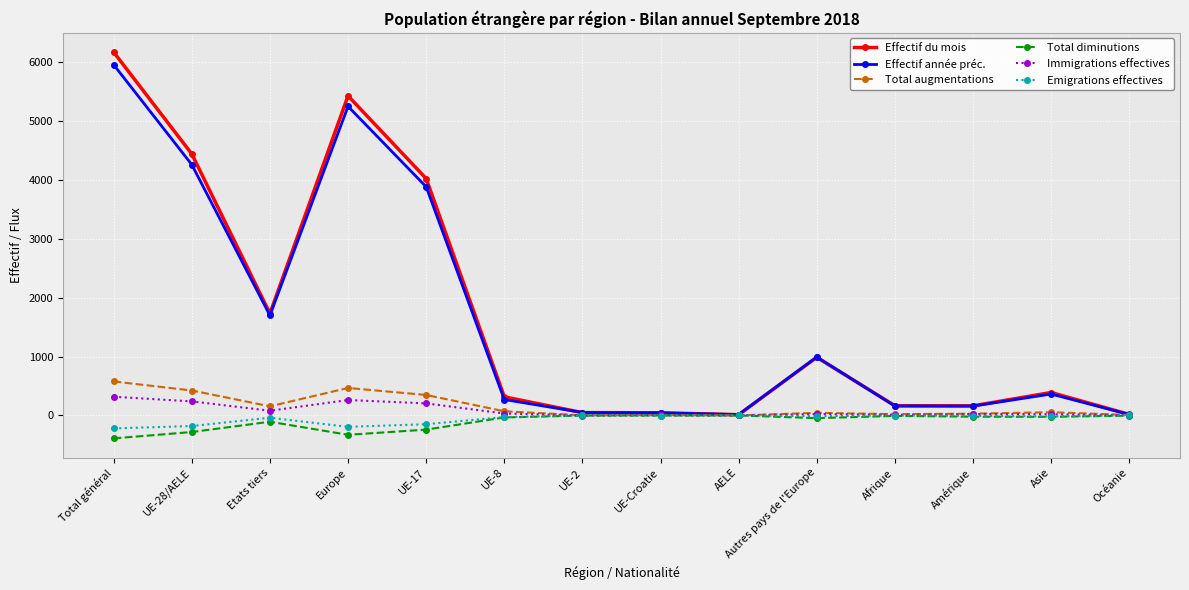

At which category does Effectif du mois reach its first local peak?

Europe